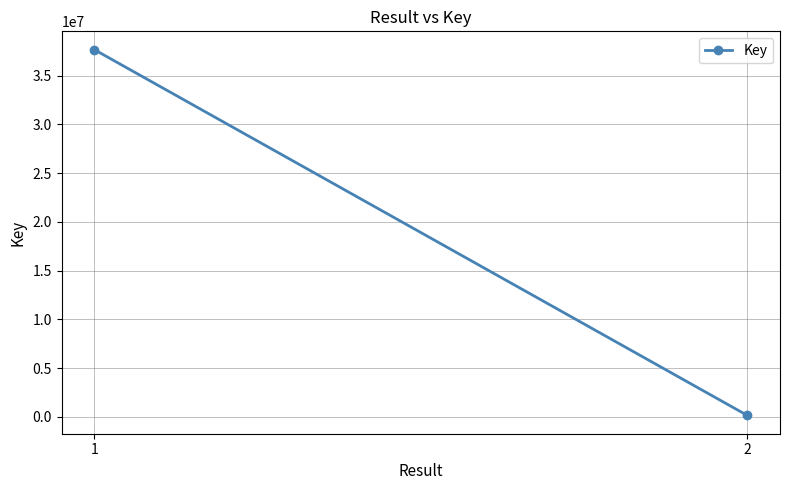

What is the sum of the values at 2 and 1?

37809828